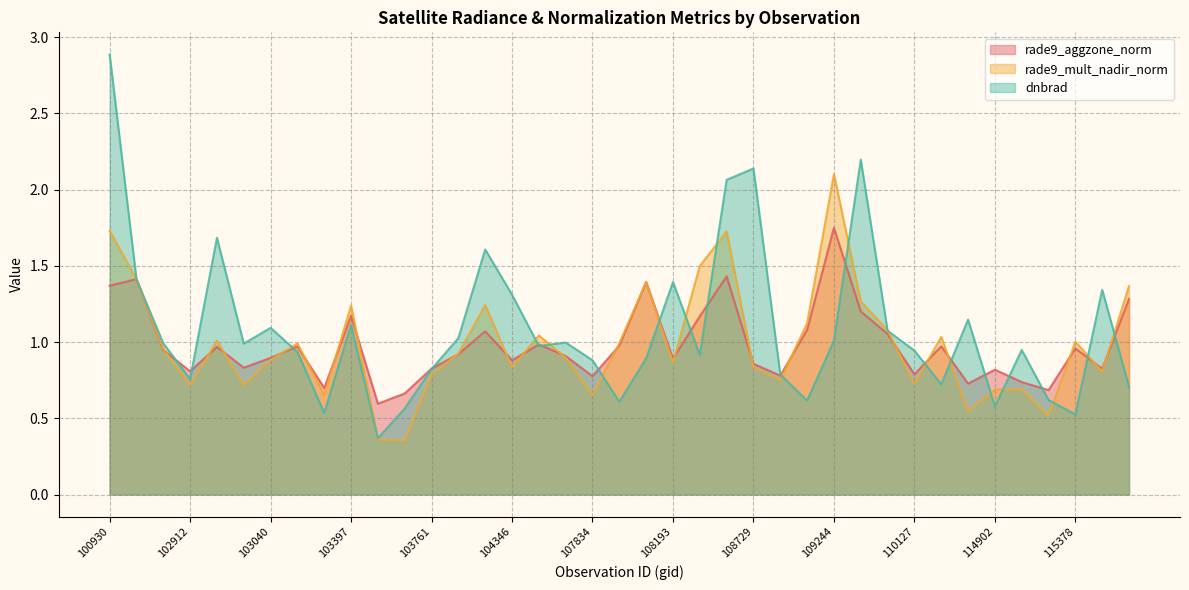

What is the sum of the rade9_mult_nadir_norm values at 102920 and 110299?

2.0